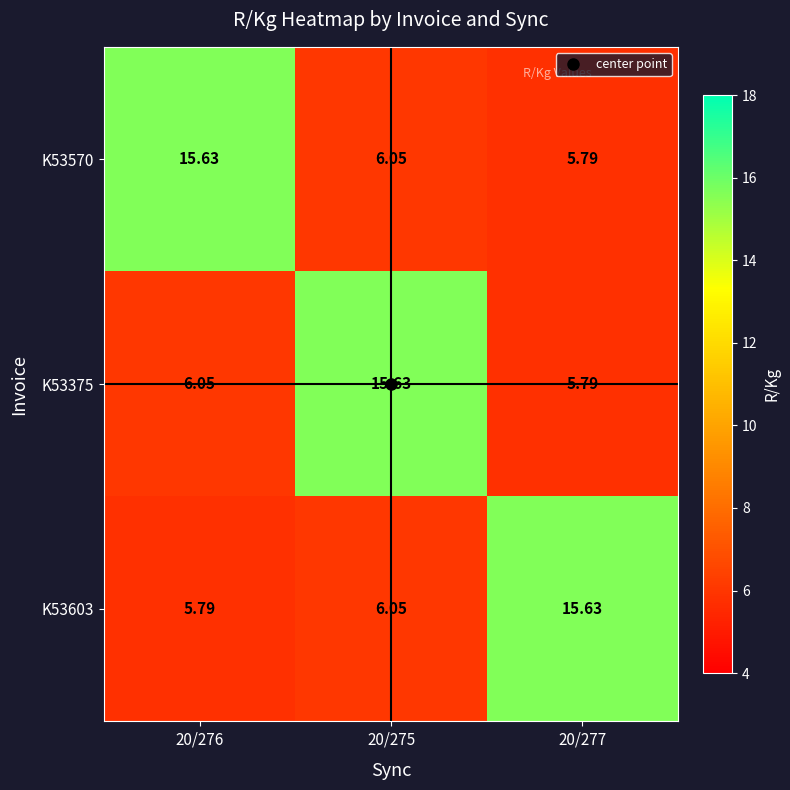

What is the total value across all series at 20/276?

27.5